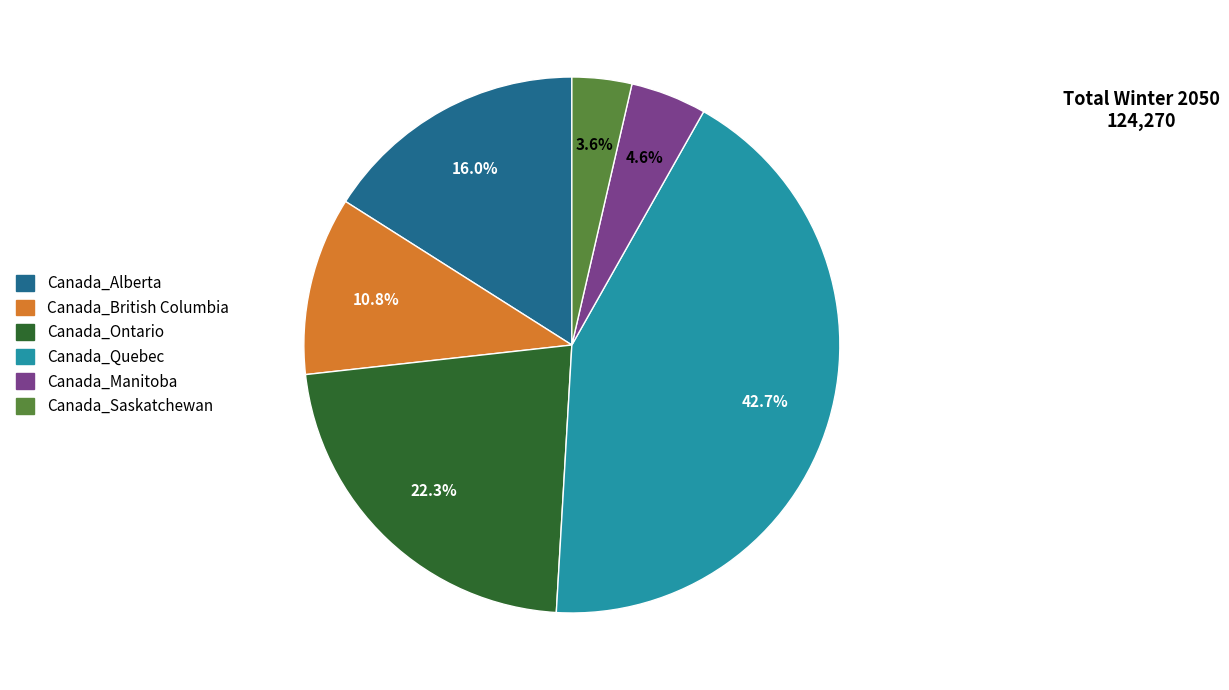

Rank the categories by value from highest to lowest.

Canada_Quebec, Canada_Ontario, Canada_Alberta, Canada_British Columbia, Canada_Manitoba, Canada_Saskatchewan